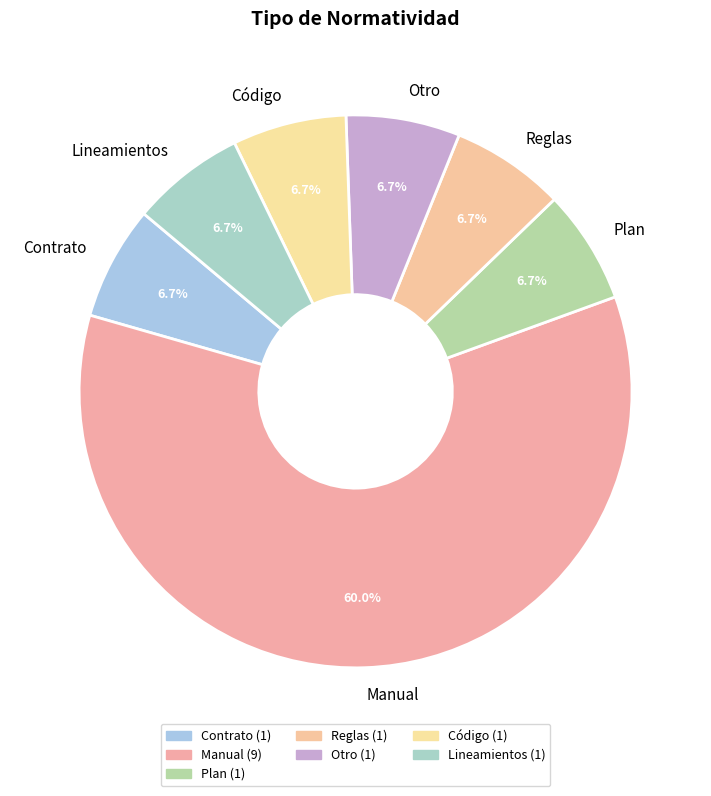

Which category has the biggest portion of the pie?

Manual